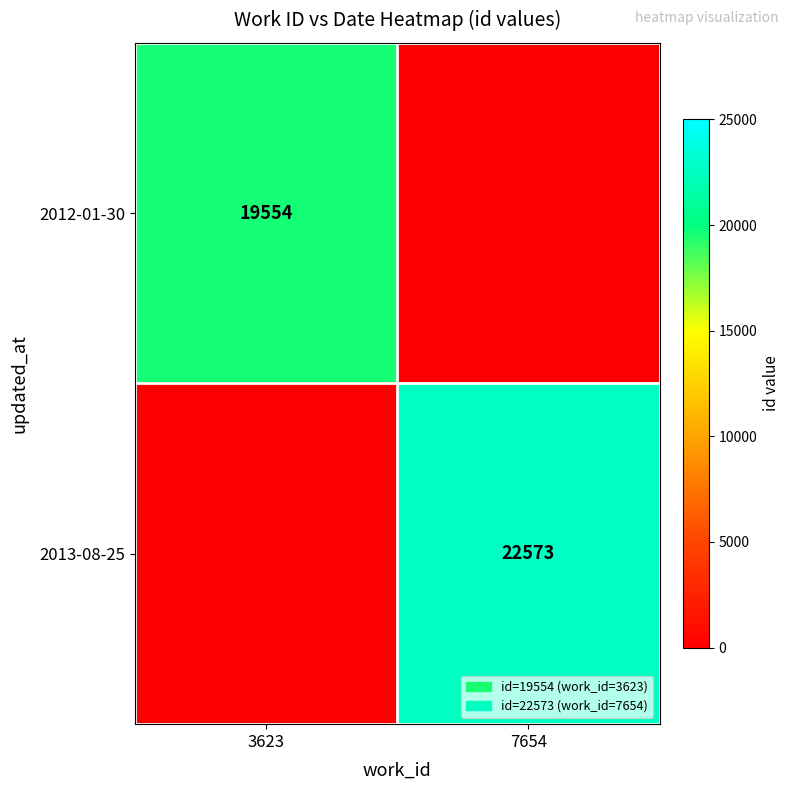

The 2013-08-25 series shows 7261 at 7654. True or false?

False